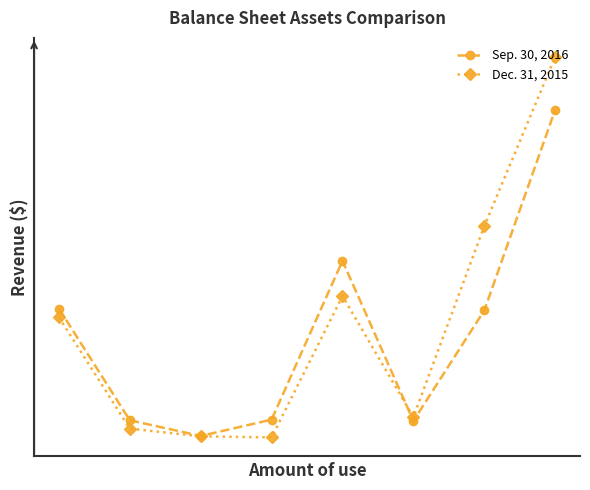

Does the chart have visible grid lines?

No